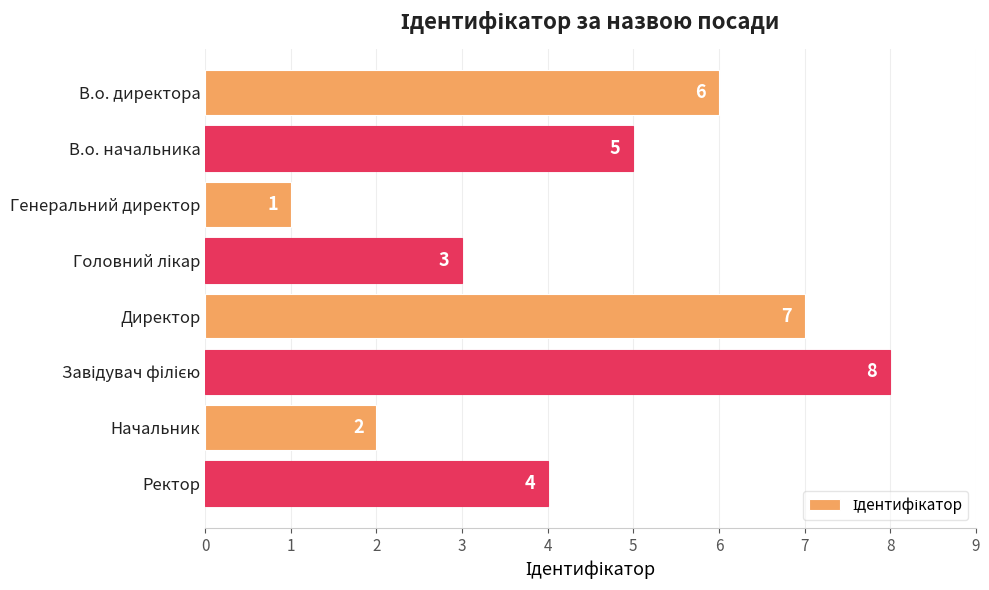

Is it true that the value at Директор is 11?

False